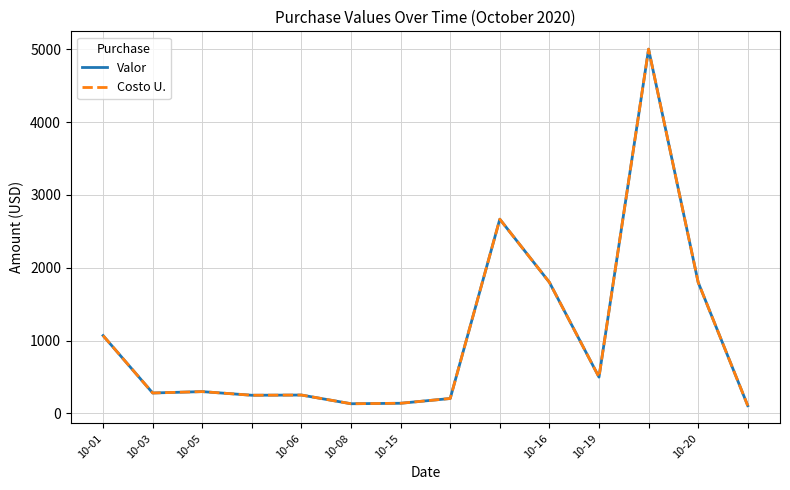

Is this an area chart (filled region under the line)?

No